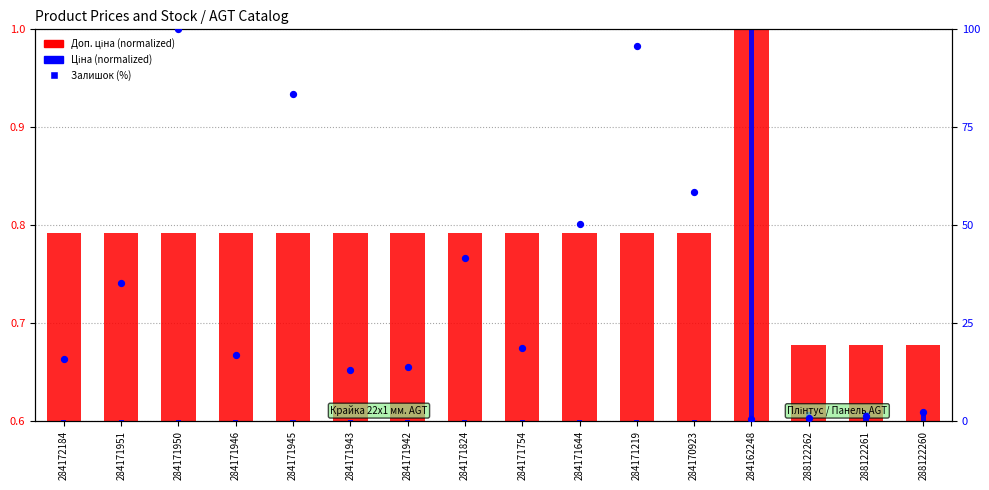

Which series has the widest spread of Y values?

Залишок (%)